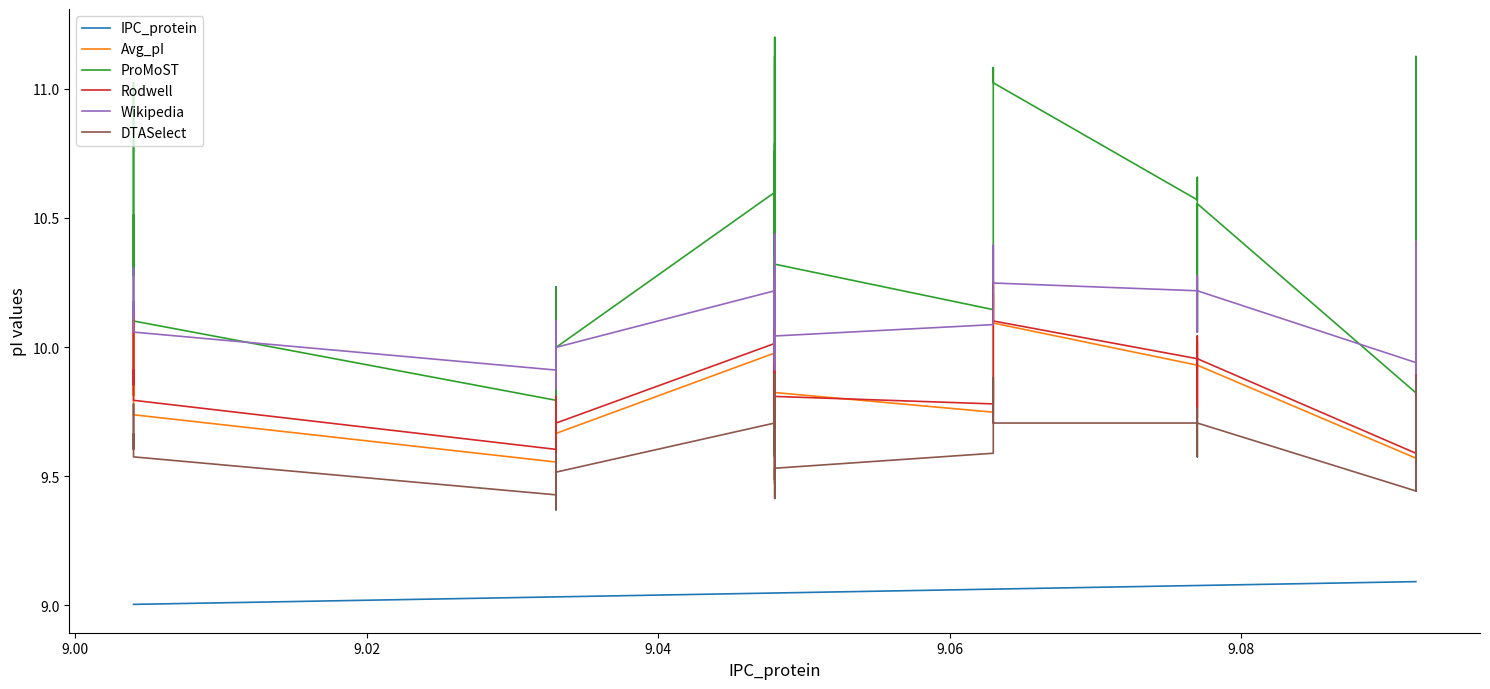

True or false: IPC_protein and Avg_pI intersect in this chart.

False